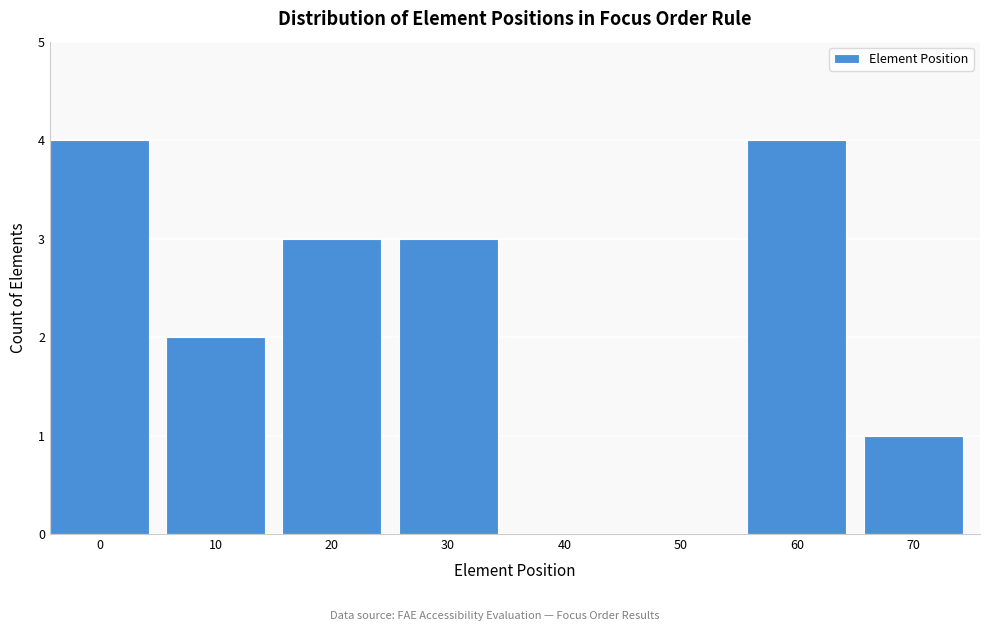

Reading left to right, extract all data points from this chart.

0=4	10=2	20=3	30=3	40=0	50=0	60=4	70=1